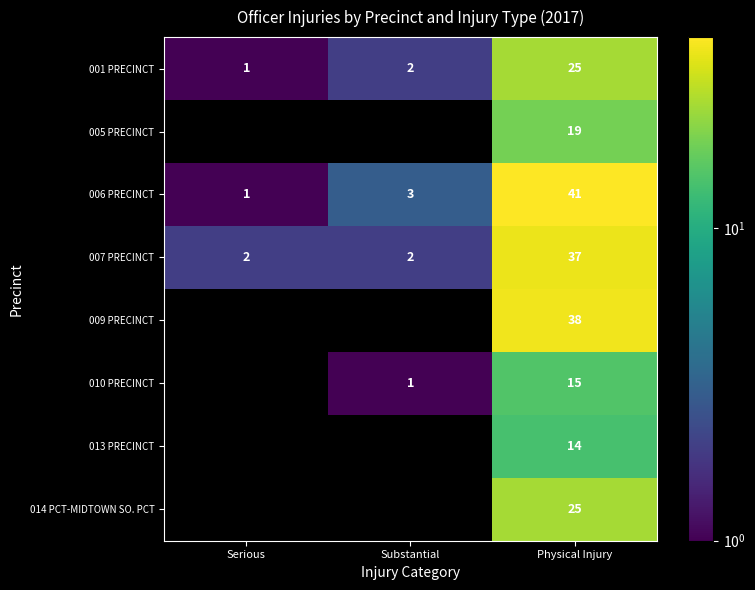

List the labels in order of 001 PRECINCT value, largest first.

Physical Injury, Substantial, Serious